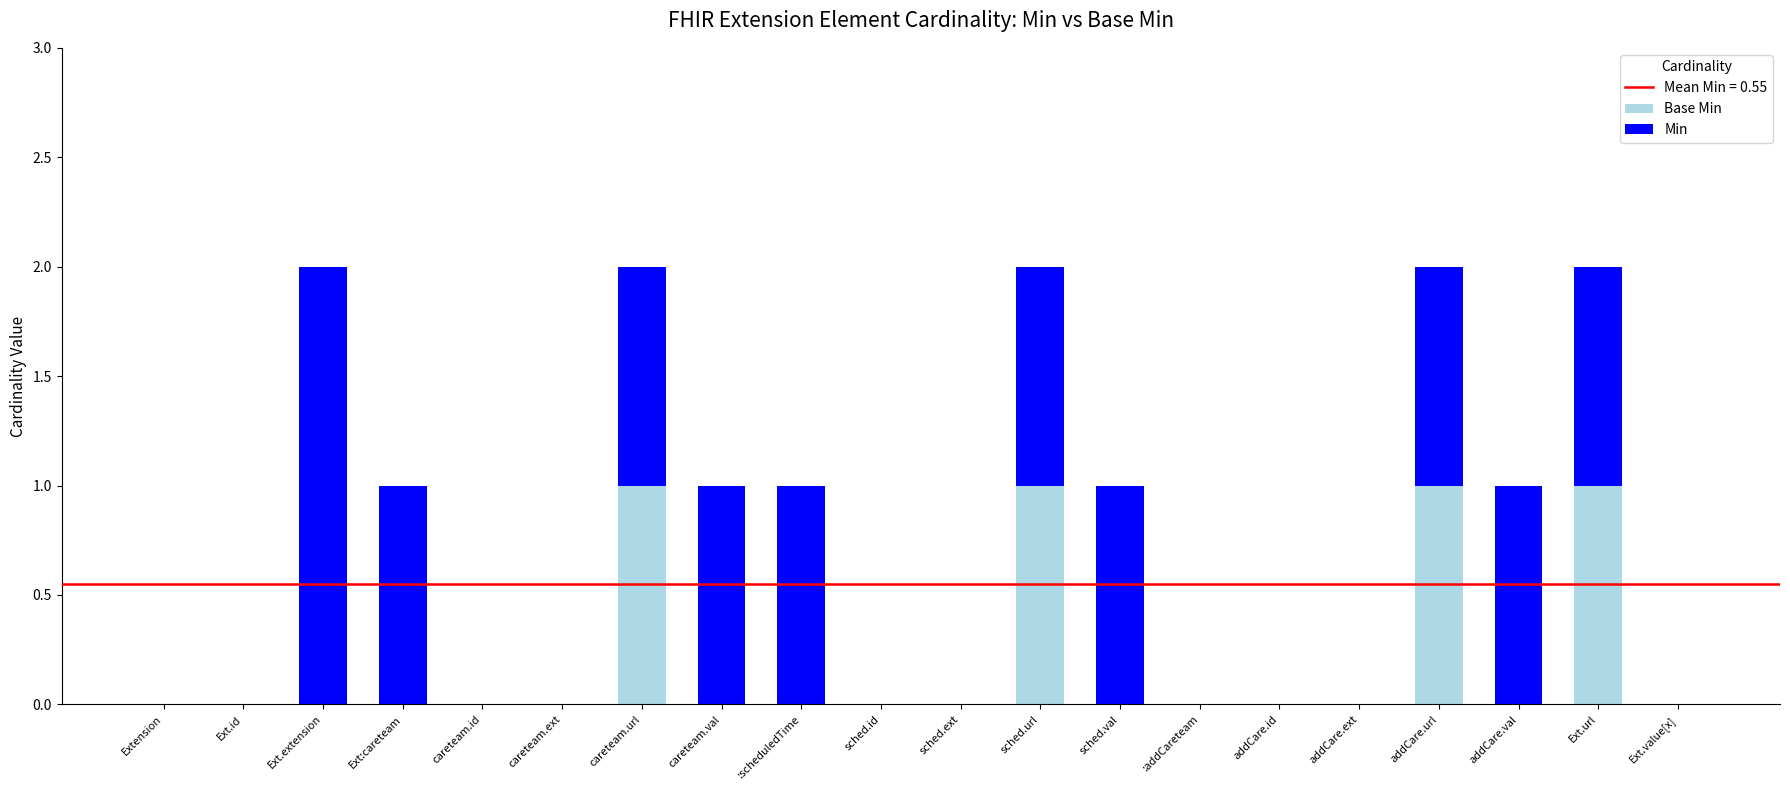

Where is Min nearest to the value 1?

Ext:careteam